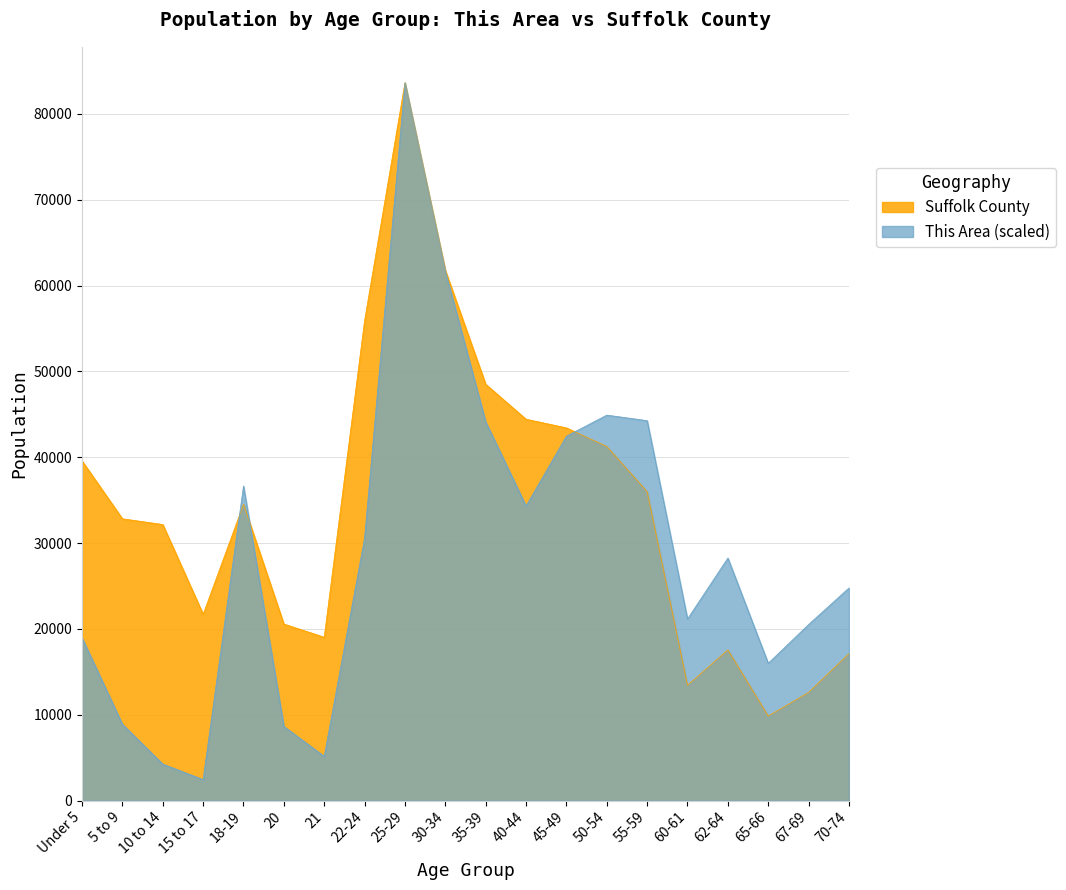

Reading left to right, extract all data points from this chart.

This Area: 18969.6	8904.1	4258.5	2451.9	36648.7	8646.0	5161.8	30583.6	83621.0	61683.4	44133.3	34325.9	42455.7	44907.6	44262.4	21163.3	28260.8	16001.5	20518.1	24776.6
Suffolk County: 39574.0	32832.0	32164.0	21705.0	34520.0	20571.0	19036.0	55897.0	83621.0	61780.0	48501.0	44428.0	43423.0	41257.0	35991.0	13437.0	17560.0	9859.0	12610.0	17125.0